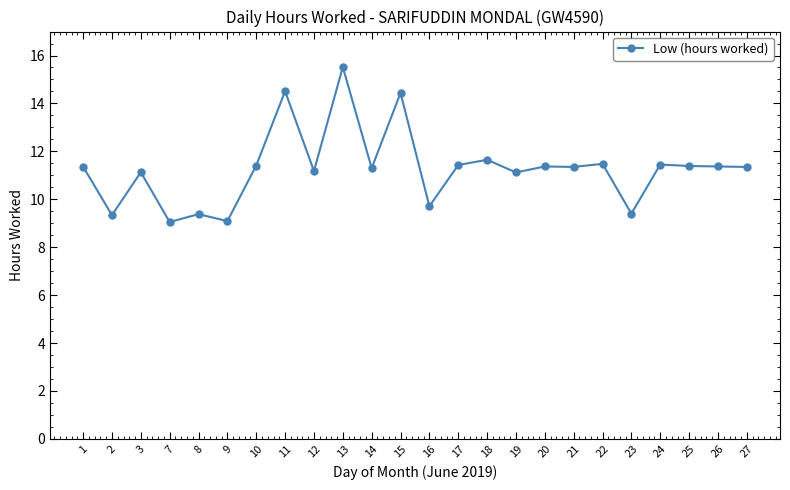

True or false: there are more than 2 points higher than both neighbors.

True